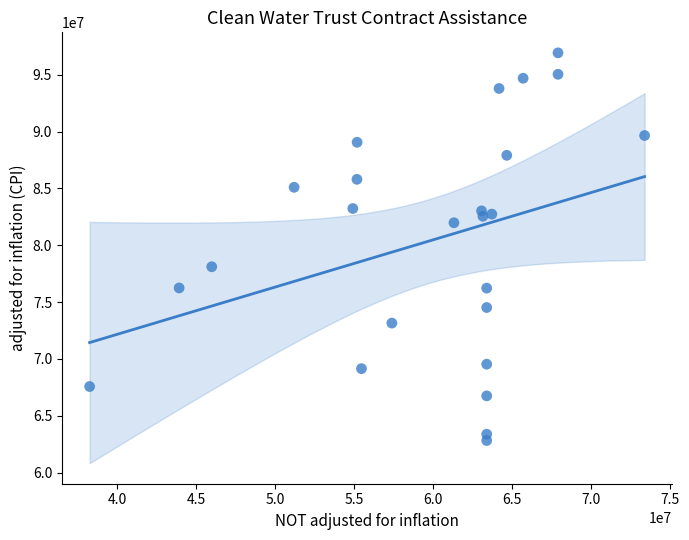

What is the range of Y values (max minus min)?

34090799